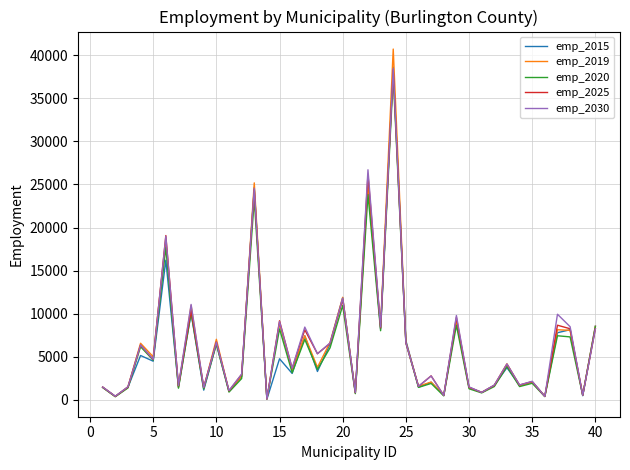

Which series has the largest range (max minus min)?

emp_2019